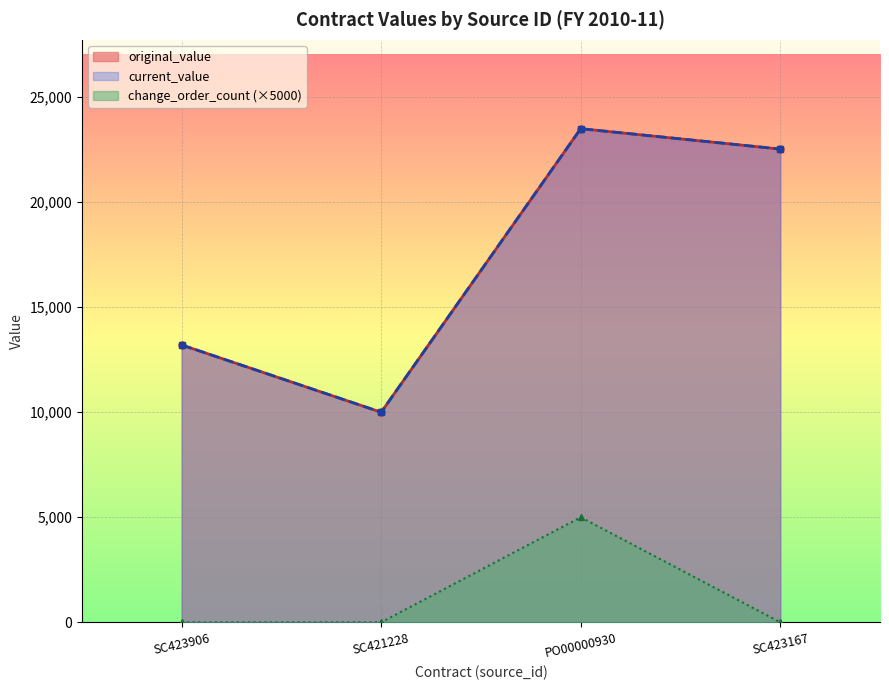

What position from the left is PO00000930?

3